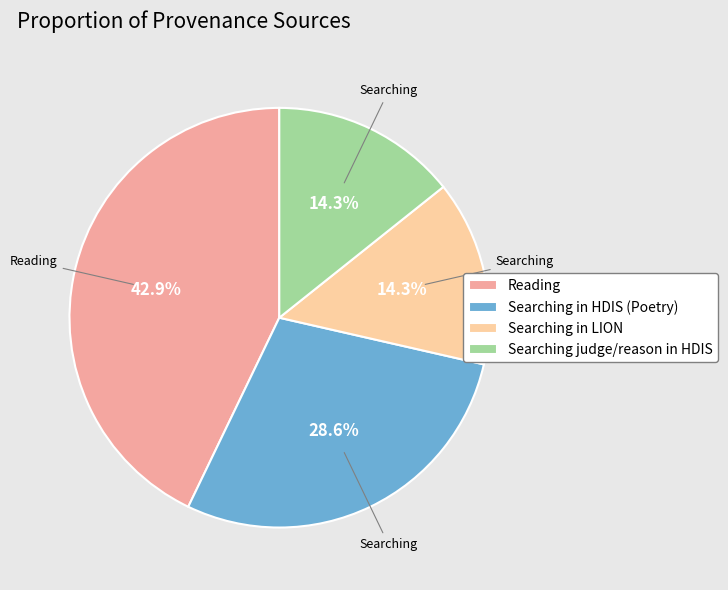

Which has a higher value, Searching judge/reason in HDIS or Searching in HDIS (Poetry)?

Searching in HDIS (Poetry)